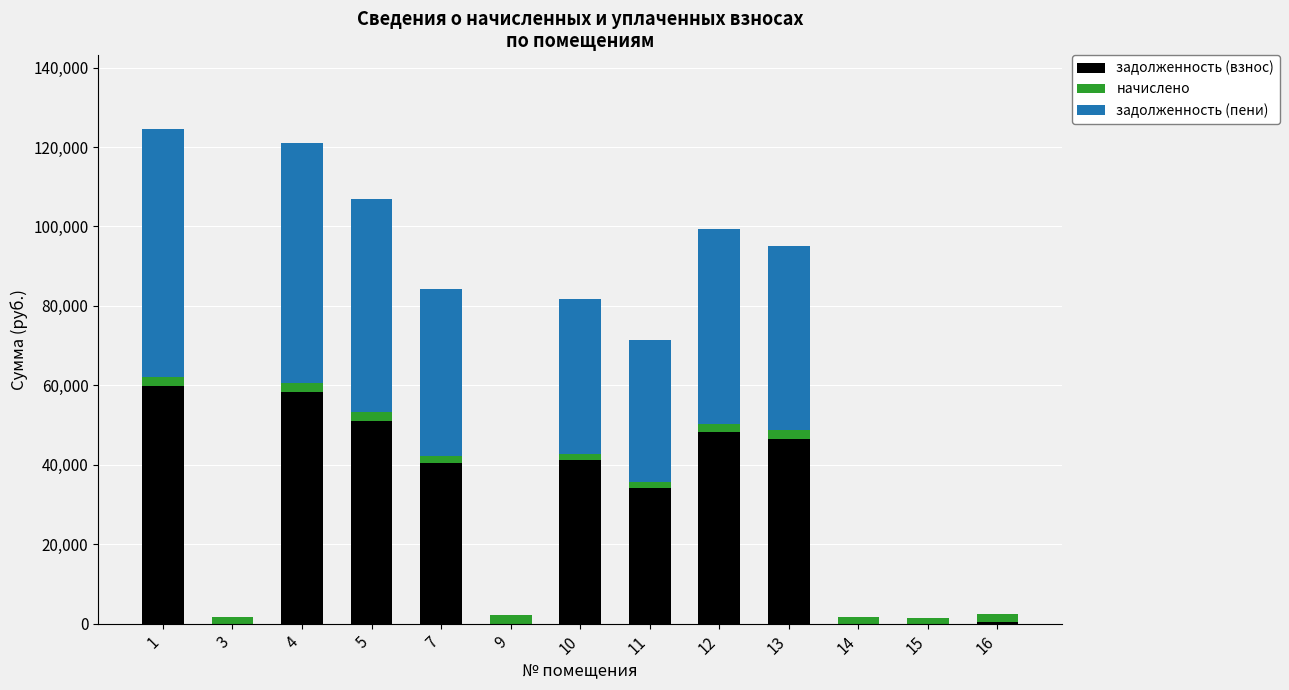

Which series has the widest spread of values?

задолженность (пени)